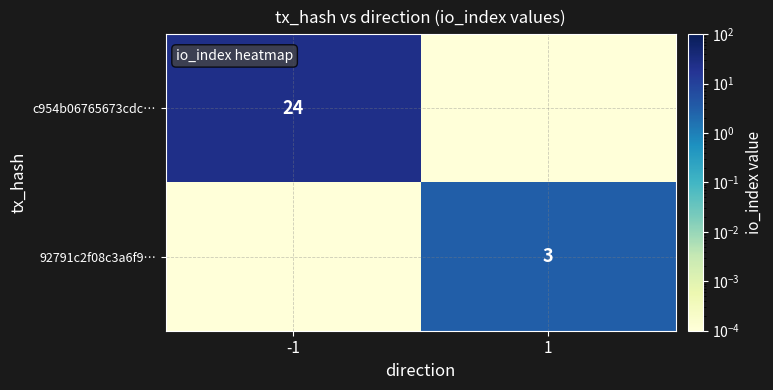

At -1, list the series in order from largest to smallest.

c954b06765673cdc…, 92791c2f08c3a6f9…